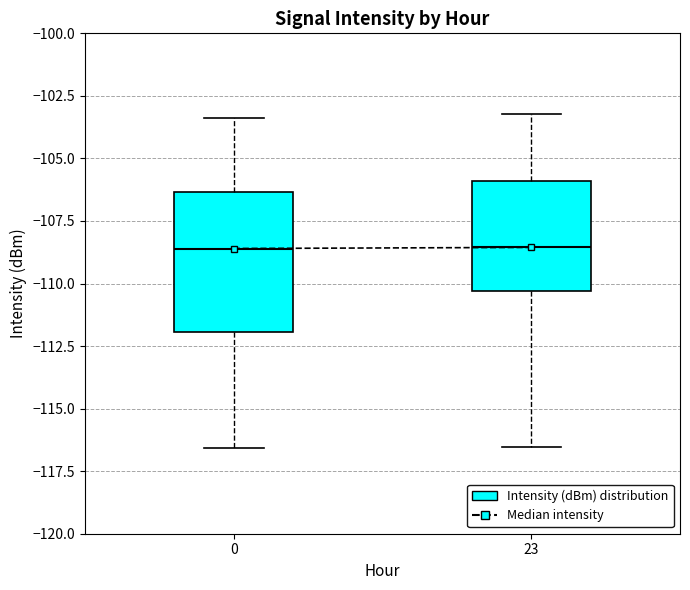

Reading left to right, transcribe this box plot: for each box, give where its median line is, the range the box spans, and where its two whiskers end, as read against the y-axis. The values are not printed on the chart, so give them approximately, as read against the axis.

0: median -108.5, box -112.0 to -106.5, whiskers -116.5 to -103.5
23: median -108.5, box -110.5 to -106.0, whiskers -116.5 to -103.0